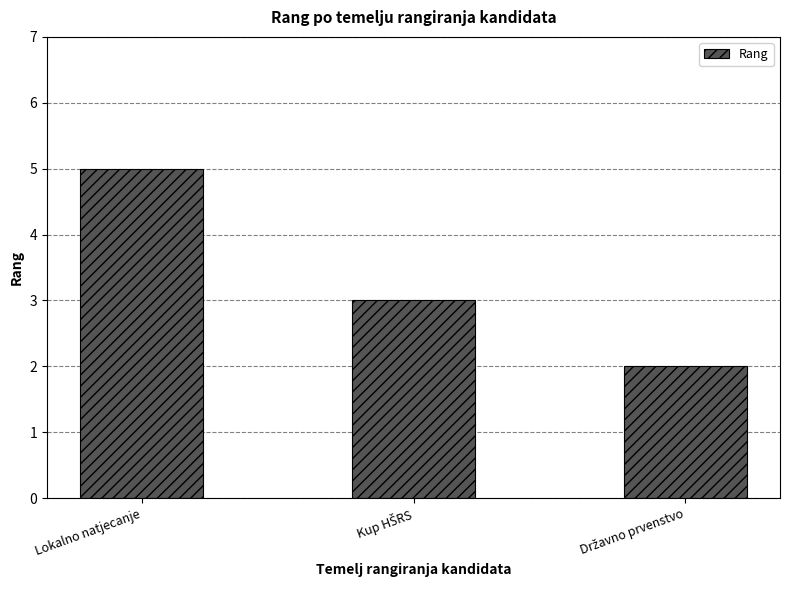

What is the average value?

3